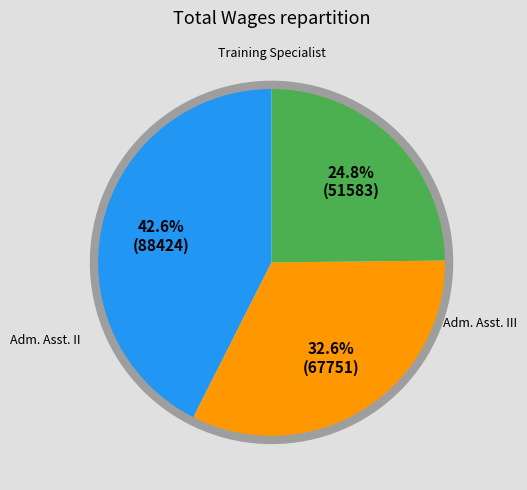

Is there any slice that represents more than half of the pie?

No